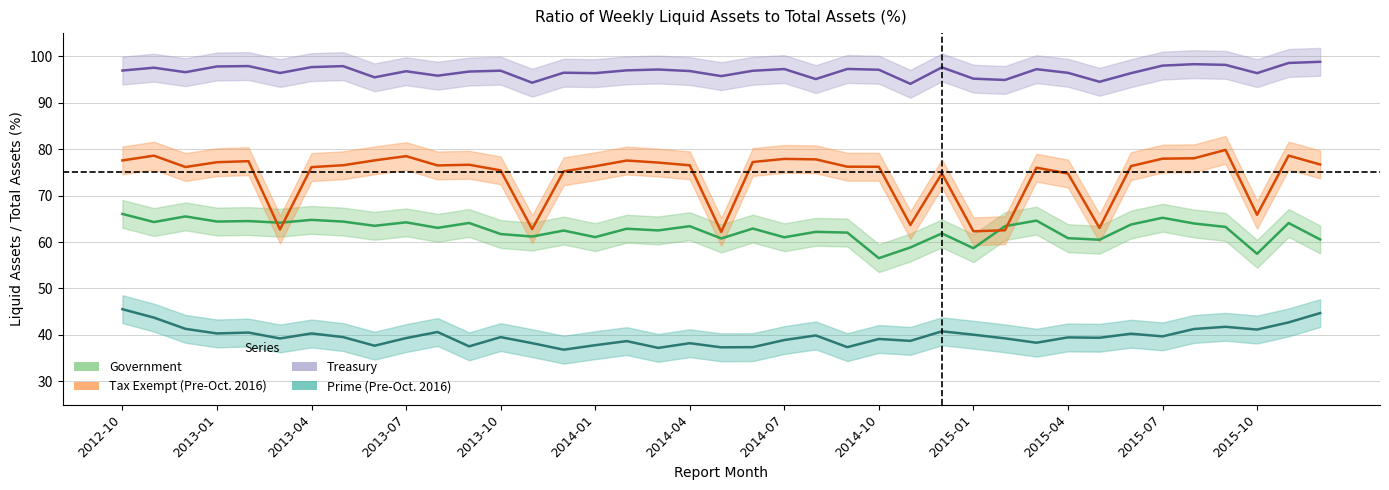

Reading left to right, what are all the values shown in this chart?

Government: 2012-10=66.1	2012-11=64.3	2012-12=65.5	2013-01=64.4	2013-02=64.5	2013-03=64.2	2013-04=64.8	2013-05=64.4	2013-06=63.5	2013-07=64.2	2013-08=63.1	2013-09=64.1	2013-10=61.7	2013-11=61.2	2013-12=62.5	2014-01=61.1	2014-02=62.9	2014-03=62.5	2014-04=63.4	2014-05=60.8	2014-06=62.9	2014-07=61.0	2014-08=62.2	2014-09=62.0	2014-10=56.5	2014-11=58.8	2014-12=61.9	2015-01=58.7	2015-02=63.4	2015-03=64.6	2015-04=60.8	2015-05=60.5	2015-06=63.8	2015-07=65.2	2015-08=64.0	2015-09=63.3	2015-10=57.5	2015-11=64.1	2015-12=60.6
Treasury: 2012-10=96.9	2012-11=97.5	2012-12=96.6	2013-01=97.8	2013-02=97.9	2013-03=96.4	2013-04=97.7	2013-05=97.9	2013-06=95.5	2013-07=96.8	2013-08=95.8	2013-09=96.7	2013-10=96.9	2013-11=94.3	2013-12=96.5	2014-01=96.4	2014-02=97.0	2014-03=97.2	2014-04=96.8	2014-05=95.7	2014-06=96.9	2014-07=97.3	2014-08=95.1	2014-09=97.3	2014-10=97.1	2014-11=94.1	2014-12=97.6	2015-01=95.2	2015-02=94.9	2015-03=97.2	2015-04=96.5	2015-05=94.5	2015-06=96.4	2015-07=98.0	2015-08=98.3	2015-09=98.2	2015-10=96.4	2015-11=98.6	2015-12=98.8
Prime (Pre-Oct. 2016): 2012-10=45.5	2012-11=43.7	2012-12=41.3	2013-01=40.3	2013-02=40.5	2013-03=39.2	2013-04=40.3	2013-05=39.5	2013-06=37.7	2013-07=39.3	2013-08=40.6	2013-09=37.5	2013-10=39.5	2013-11=38.2	2013-12=36.8	2014-01=37.8	2014-02=38.7	2014-03=37.2	2014-04=38.2	2014-05=37.3	2014-06=37.4	2014-07=38.9	2014-08=39.9	2014-09=37.4	2014-10=39.1	2014-11=38.7	2014-12=40.8	2015-01=40.0	2015-02=39.3	2015-03=38.3	2015-04=39.5	2015-05=39.4	2015-06=40.3	2015-07=39.7	2015-08=41.3	2015-09=41.8	2015-10=41.2	2015-11=42.7	2015-12=44.7
Tax Exempt (Pre-Oct. 2016): 2012-10=77.6	2012-11=78.6	2012-12=76.2	2013-01=77.2	2013-02=77.4	2013-03=62.7	2013-04=76.1	2013-05=76.5	2013-06=77.6	2013-07=78.5	2013-08=76.5	2013-09=76.7	2013-10=75.4	2013-11=62.8	2013-12=75.2	2014-01=76.3	2014-02=77.6	2014-03=77.1	2014-04=76.5	2014-05=62.2	2014-06=77.2	2014-07=77.9	2014-08=77.8	2014-09=76.2	2014-10=76.2	2014-11=63.7	2014-12=74.8	2015-01=62.3	2015-02=62.5	2015-03=76.0	2015-04=74.8	2015-05=63.0	2015-06=76.4	2015-07=78.0	2015-08=78.0	2015-09=79.8	2015-10=65.9	2015-11=78.6	2015-12=76.7